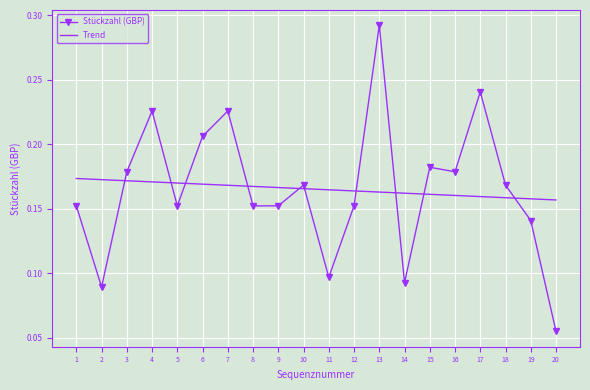

Between 2 and 13, which series saw the biggest shift?

Stückzahl (GBP)